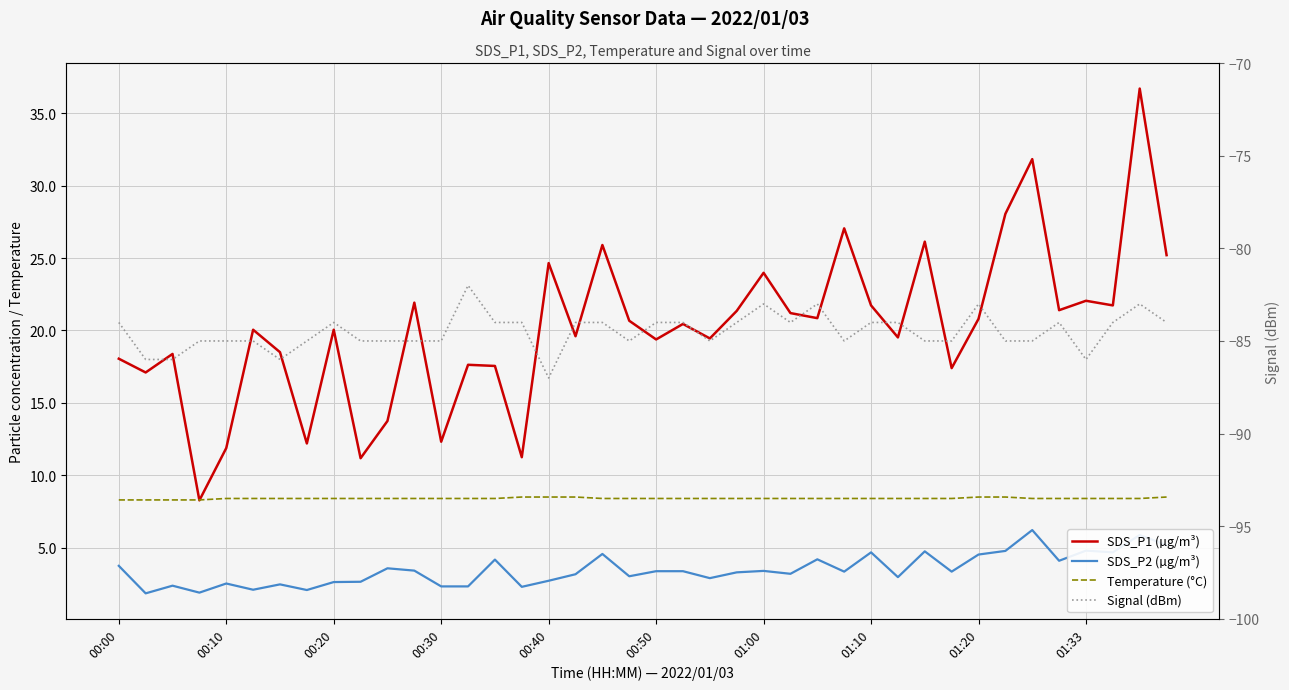

Which series has the largest range (max minus min)?

SDS_P1 (µg/m³)